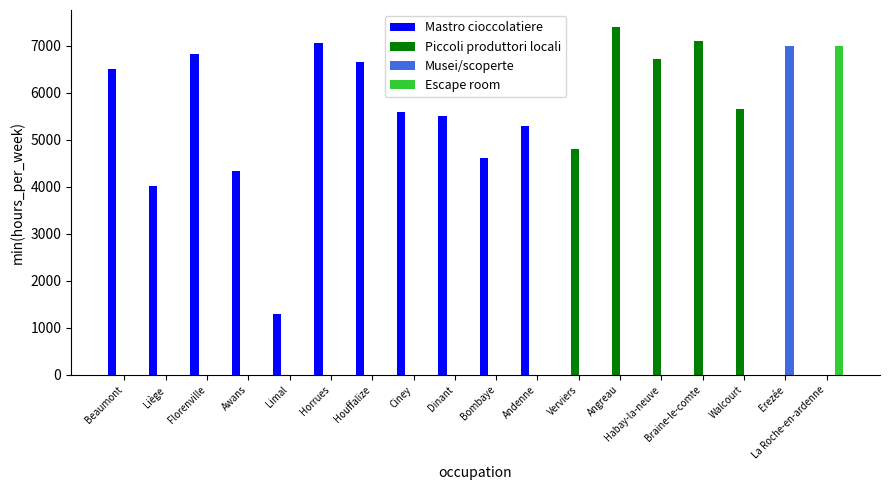

Which series changed the most between Ciney and Bombaye?

Mastro cioccolatiere